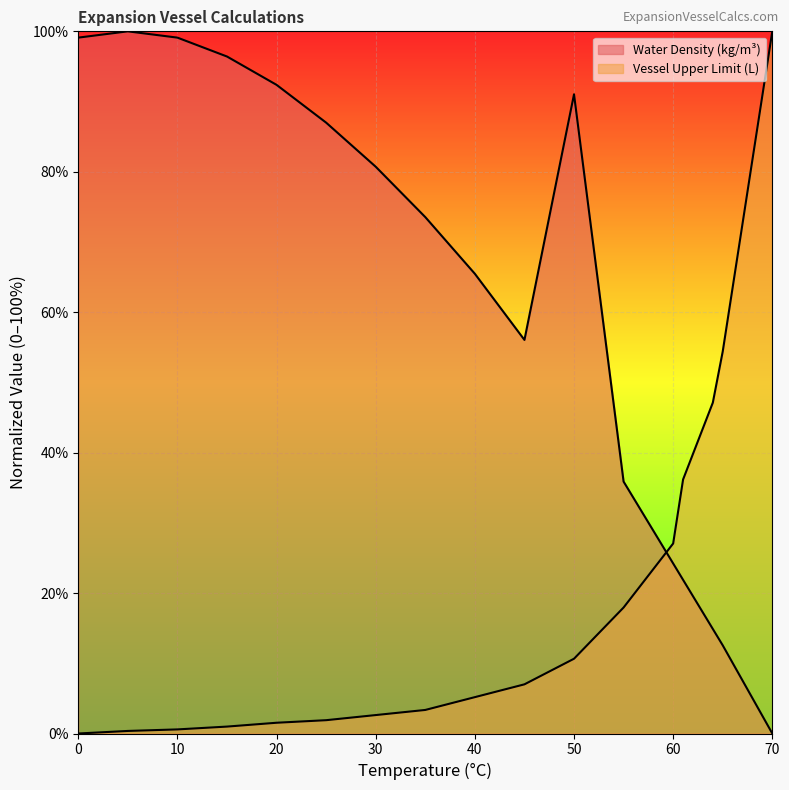

Reading left to right, transcribe all the data shown in this chart.

Water Density (kg/m3): 0=99.1	5=100.0	10=99.1	15=96.4	20=92.4	25=87.0	30=80.7	35=73.5	40=65.5	45=56.1	50=91.0	55=35.9	60=24.2	61=21.9	62=19.6	63=17.2	64=14.9	65=12.6	66=10.0	67=7.5	68=5.0	69=2.5	70=0.0
Vessel Upper Limit: 0=0.0	5=0.4	10=0.6	15=1.0	20=1.5	25=1.9	30=2.6	35=3.4	40=5.2	45=7.0	50=10.6	55=17.9	60=27.1	61=36.2	62=39.8	63=43.5	64=47.1	65=54.4	66=63.5	67=72.6	68=81.8	69=90.9	70=100.0